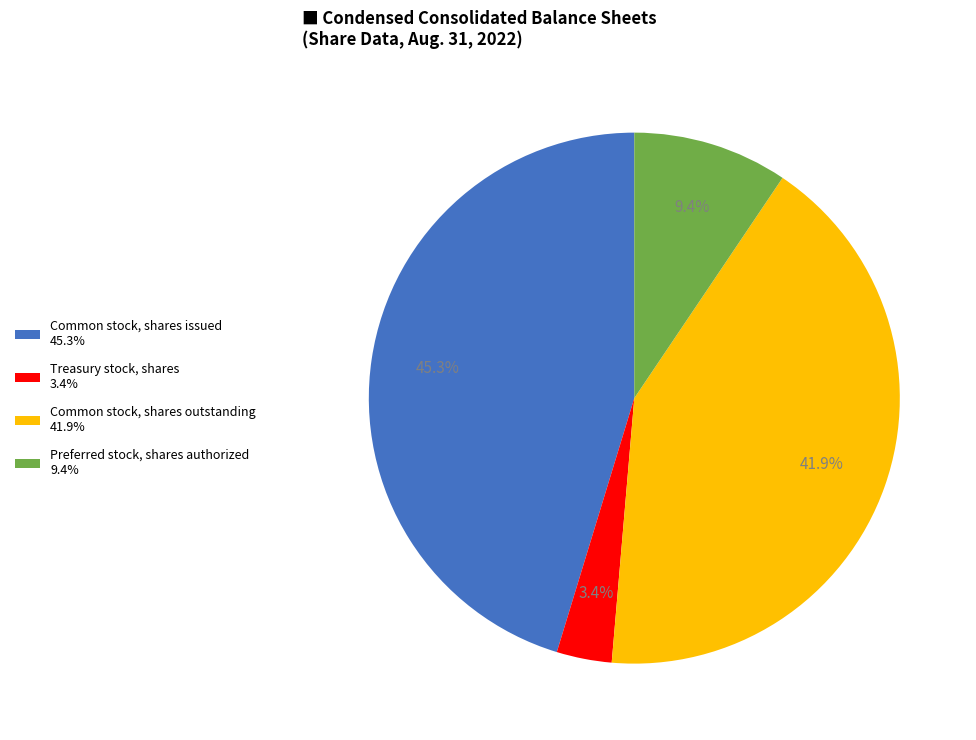

Does Common stock, shares outstanding represent more than half of the total?

No